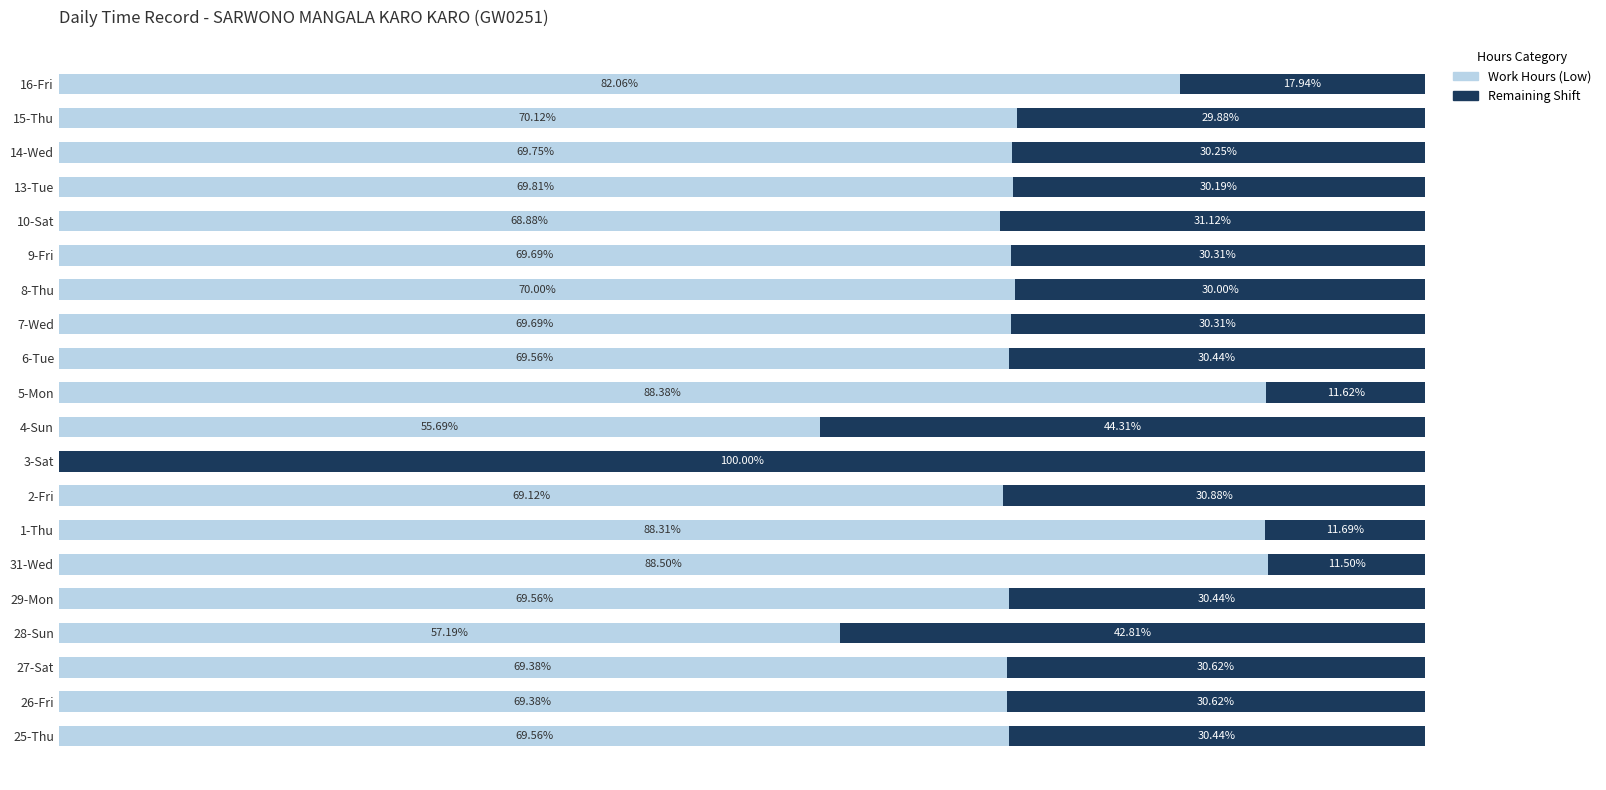

What are all the series names shown in the legend?

Work Hours (Low), Remaining Shift